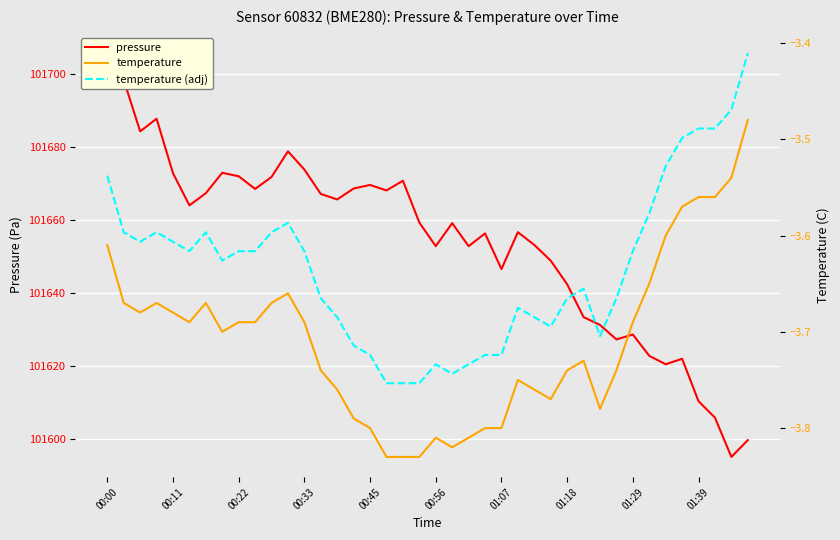

At 14, list the series in order from largest to smallest.

pressure, temperature (adj), temperature